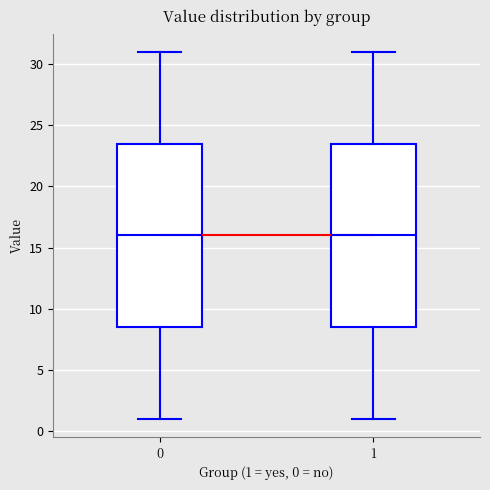

Where does the median line of the box at x = 0 sit on the y-axis? The values are not printed on the chart, so give them approximately, as read against the axis.

16.0